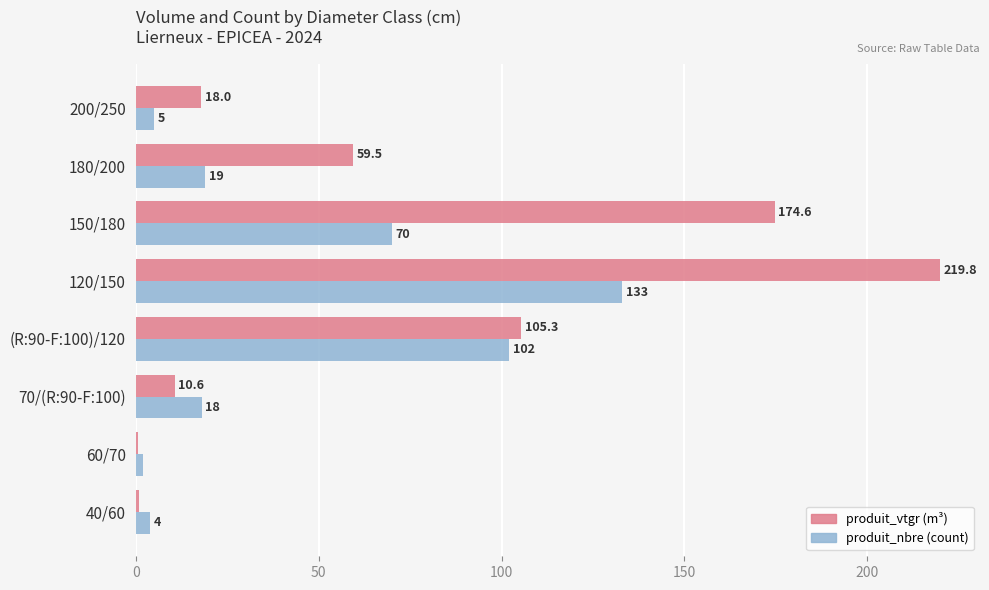

At which category does the chart reach its peak across all series?

120/150